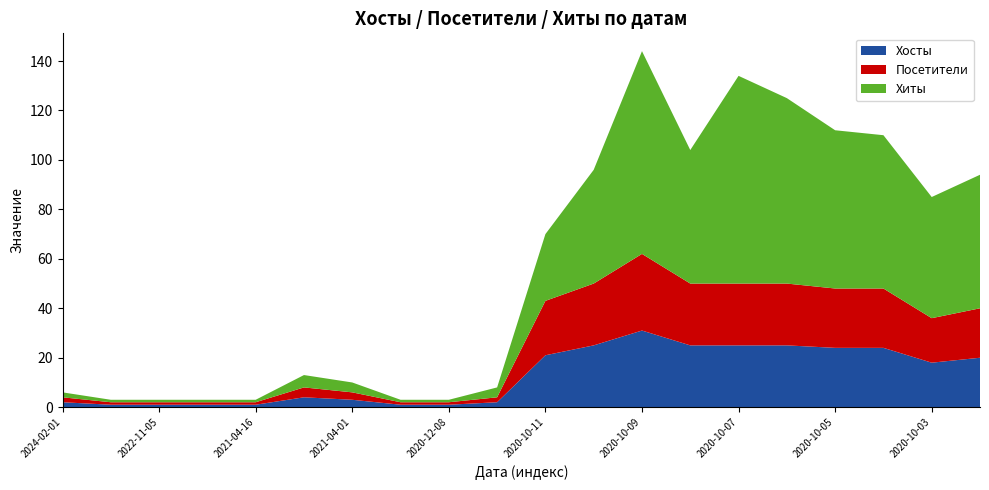

Reading left to right, transcribe all the data shown in this chart.

Хиты: 2024-02-01=2	2022-11-07=1	2022-11-05=1	2021-08-05=1	2021-04-16=1	2021-04-06=5	2021-04-01=4	2021-02-11=1	2020-12-08=1	2020-10-12=4	2020-10-11=27	2020-10-10=46	2020-10-09=82	2020-10-08=54	2020-10-07=84	2020-10-06=75	2020-10-05=64	2020-10-04=62	2020-10-03=49	2020-10-02=54
Посетители: 2024-02-01=2	2022-11-07=1	2022-11-05=1	2021-08-05=1	2021-04-16=1	2021-04-06=4	2021-04-01=3	2021-02-11=1	2020-12-08=1	2020-10-12=2	2020-10-11=22	2020-10-10=25	2020-10-09=31	2020-10-08=25	2020-10-07=25	2020-10-06=25	2020-10-05=24	2020-10-04=24	2020-10-03=18	2020-10-02=20
Хосты: 2024-02-01=2	2022-11-07=1	2022-11-05=1	2021-08-05=1	2021-04-16=1	2021-04-06=4	2021-04-01=3	2021-02-11=1	2020-12-08=1	2020-10-12=2	2020-10-11=21	2020-10-10=25	2020-10-09=31	2020-10-08=25	2020-10-07=25	2020-10-06=25	2020-10-05=24	2020-10-04=24	2020-10-03=18	2020-10-02=20